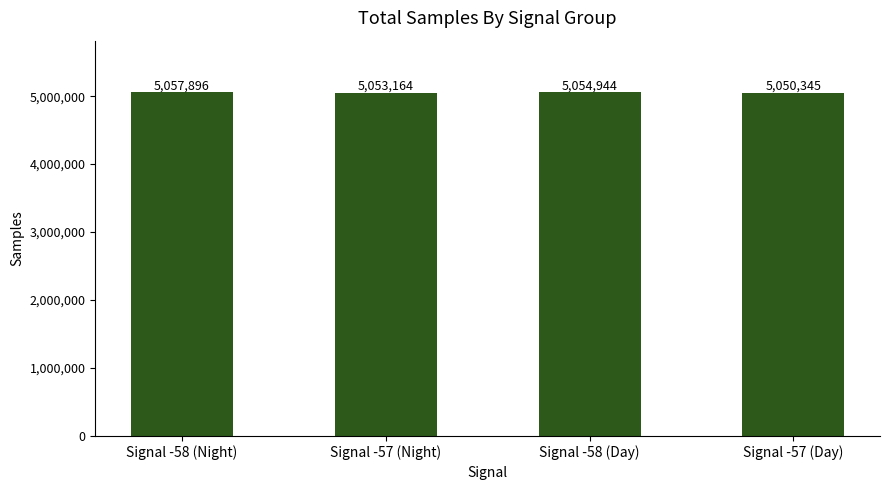

Rank the categories by value from lowest to highest.

Signal -57 (Day), Signal -57 (Night), Signal -58 (Day), Signal -58 (Night)